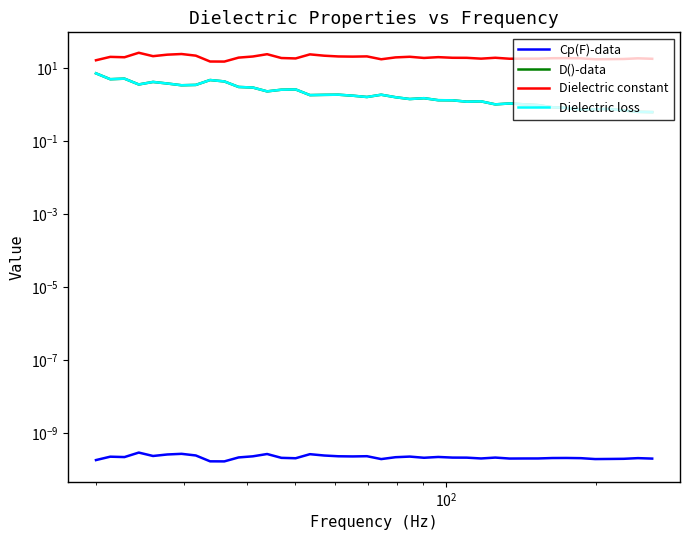

Reading left to right, extract all data points from this chart.

Cp(F)-data: 0.0	0.0	0.0	0.0	0.0	0.0	0.0	0.0	0.0	0.0	0.0	0.0	0.0	0.0	0.0	0.0	0.0	0.0	0.0	0.0	0.0	0.0	0.0	0.0	0.0	0.0	0.0	0.0	0.0	0.0	0.0	0.0	0.0	0.0	0.0	0.0	0.0	0.0	0.0	0.0
D()-data: 7.2	4.9	5.1	3.5	4.2	3.8	3.4	3.4	4.7	4.3	3.0	2.9	2.3	2.5	2.6	1.8	1.8	1.9	1.7	1.6	1.9	1.6	1.4	1.5	1.3	1.3	1.2	1.2	1.0	1.1	1.0	1.0	0.8	0.8	0.7	0.7	0.8	0.7	0.6	0.6
Dielectric constant: 16.3	20.2	19.7	26.2	21.1	23.2	24.2	21.8	15.1	15.0	19.3	20.7	23.9	18.8	18.3	23.7	21.8	20.7	20.5	20.8	17.4	19.5	20.3	18.9	19.9	19.1	19.0	18.1	19.1	18.0	18.0	18.1	18.6	18.6	18.4	17.4	17.5	17.7	18.5	17.9
Dielectric loss: 7.2	4.9	5.1	3.5	4.2	3.8	3.4	3.4	4.7	4.3	3.0	2.9	2.3	2.5	2.6	1.8	1.8	1.9	1.7	1.6	1.9	1.6	1.4	1.5	1.3	1.3	1.2	1.2	1.0	1.1	1.0	1.0	0.8	0.8	0.7	0.7	0.8	0.7	0.6	0.6